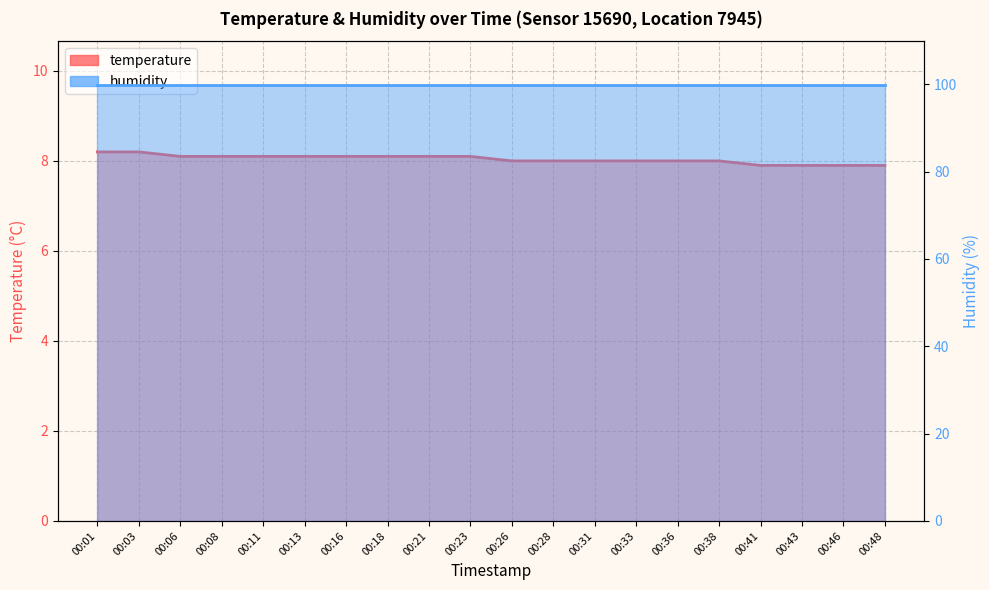

How many data points are above 8?

10